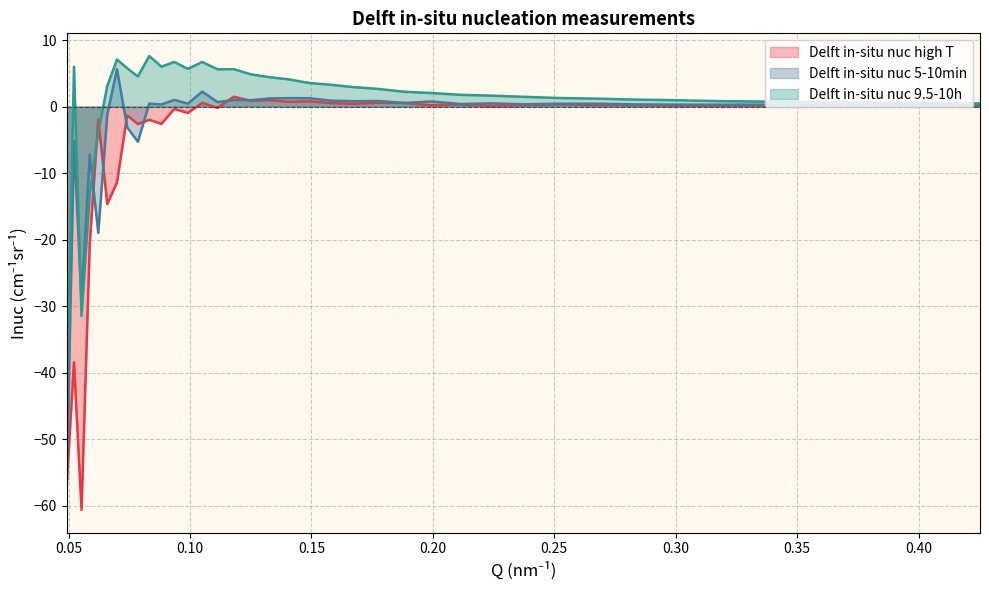

What are all the series names shown in the legend?

Delft in-situ nuc high T, Delft in-situ nuc 5-10min, Delft in-situ nuc 9.5-10h